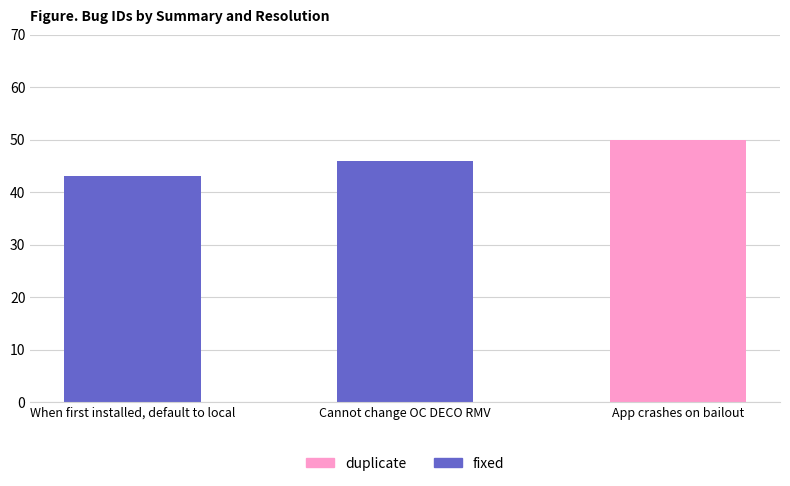

List the labels in order of value, largest first.

App crashes on bailout, Cannot change OC DECO RMV, When first installed, default to local